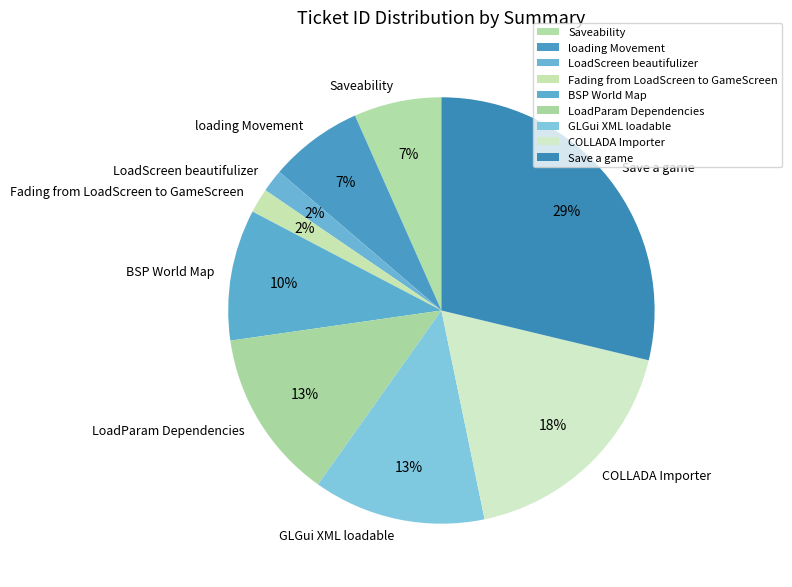

How many slices are in this pie chart?

9